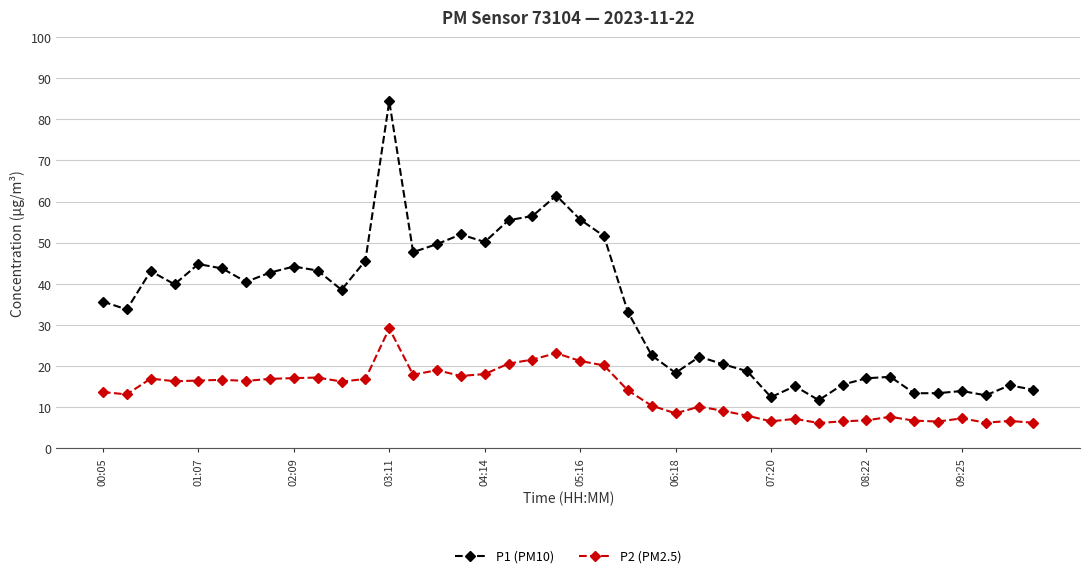

Which series has the widest spread of values?

P1 (PM10)